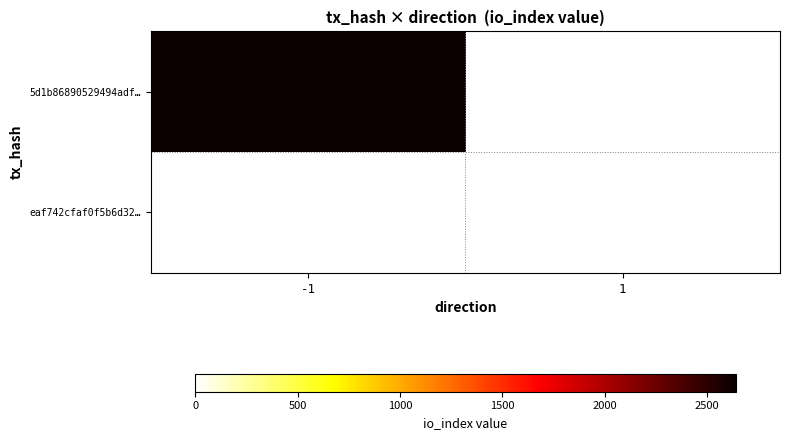

List the series in order of their peak value, highest first.

5d1b86890529494adf45cad61c4883ff0d4c6d3, eaf742cfaf0f5b6d32d796fe5336bbacdac09f1